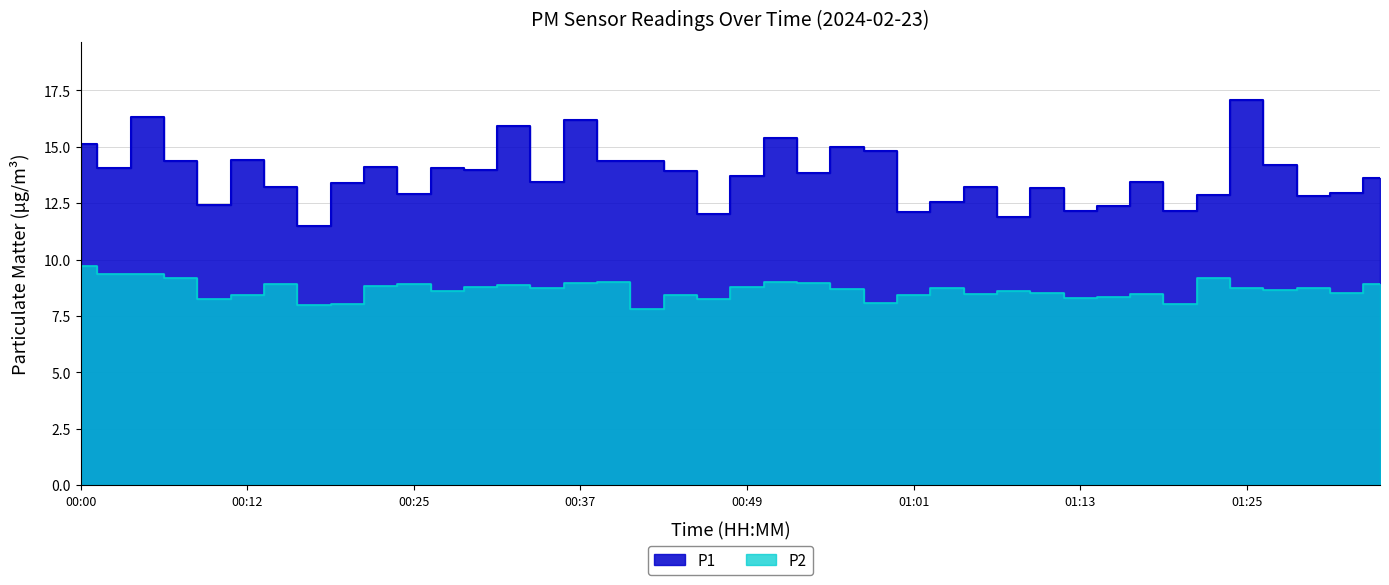

What is the lowest value of the P1 series?

11.5